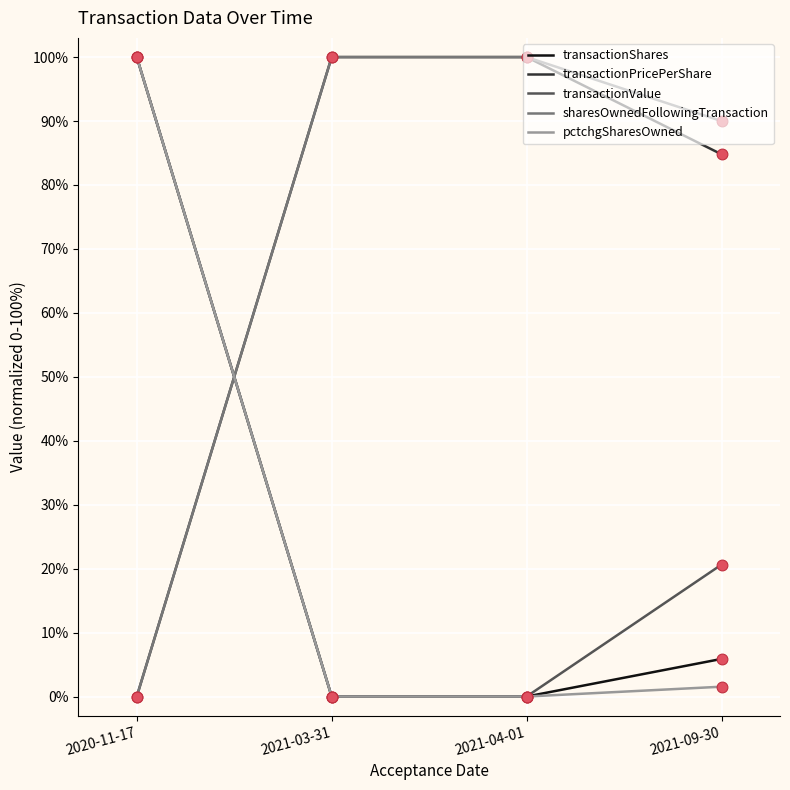

What is the difference between the highest and lowest values at 2021-04-01?

100.0